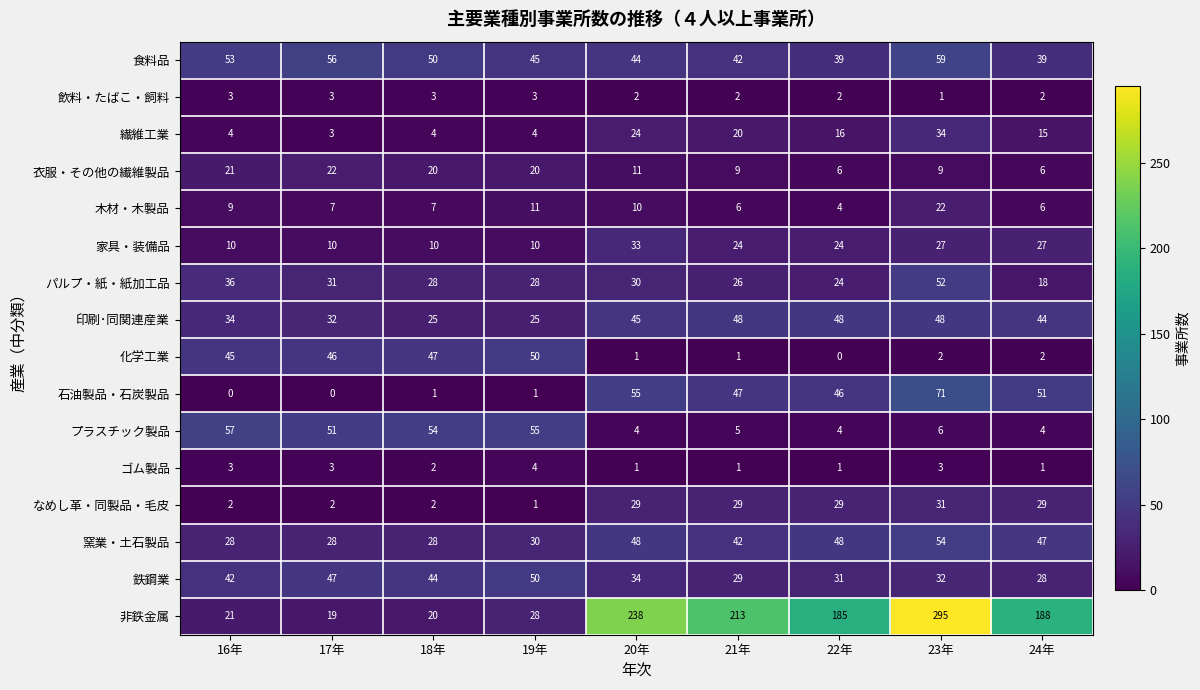

What is the spread (max minus min) of values at 17年?

56